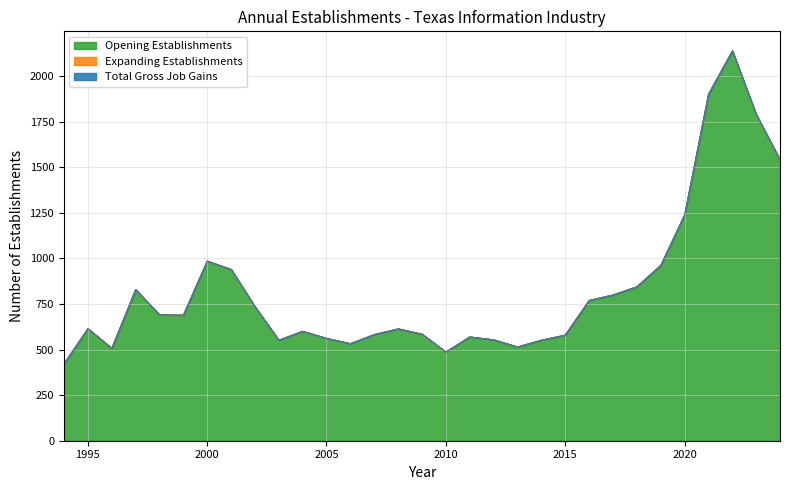

Which series has the largest range (max minus min)?

Total Gross Job Gains